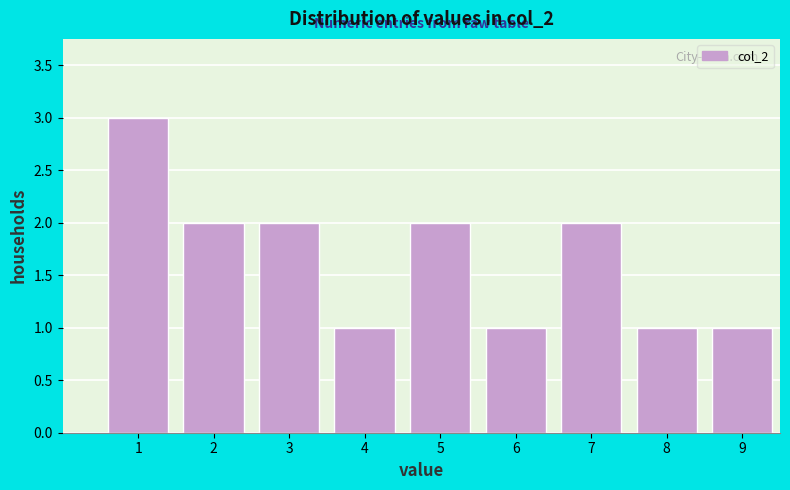

Reading left to right, what are all the values shown in this chart?

1=3	2=2	3=2	4=1	5=2	6=1	7=2	8=1	9=1